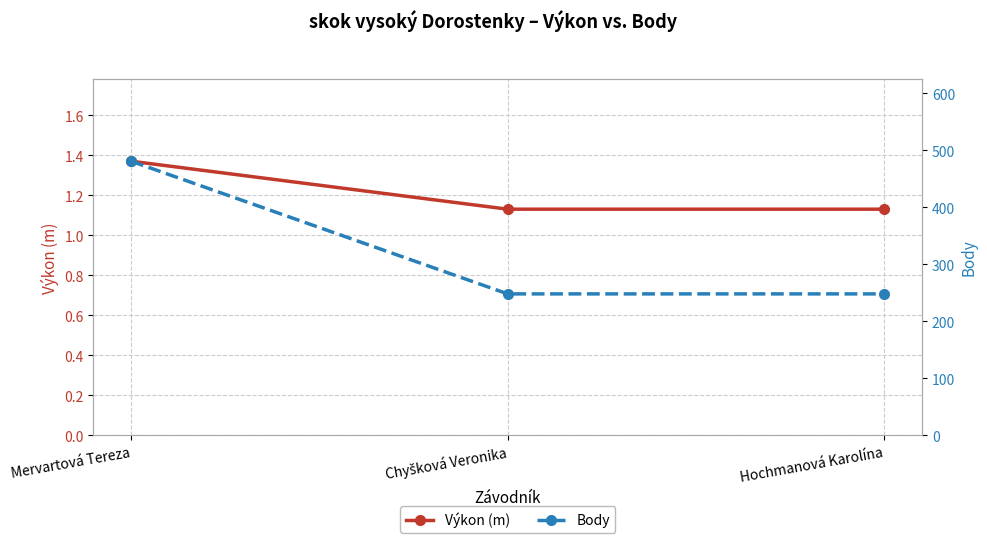

The Výkon (m) series shows 1.1 at Chyšková Veronika. True or false?

True